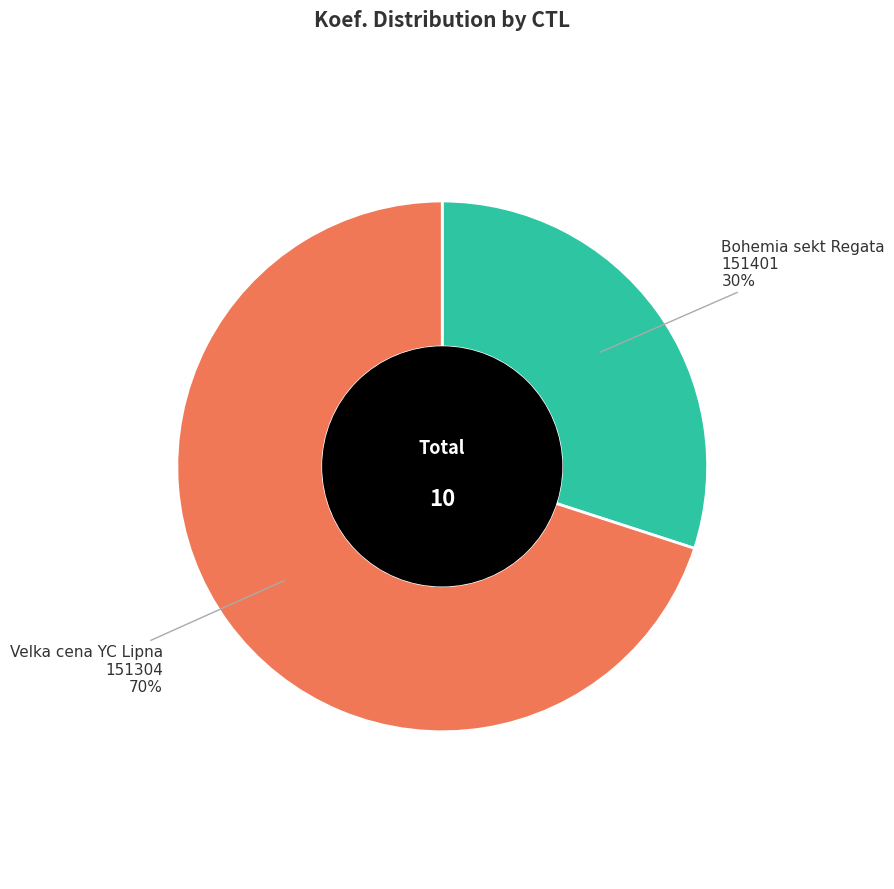

To the nearest percent, what is the difference between the largest and smallest slice percentages?

40%